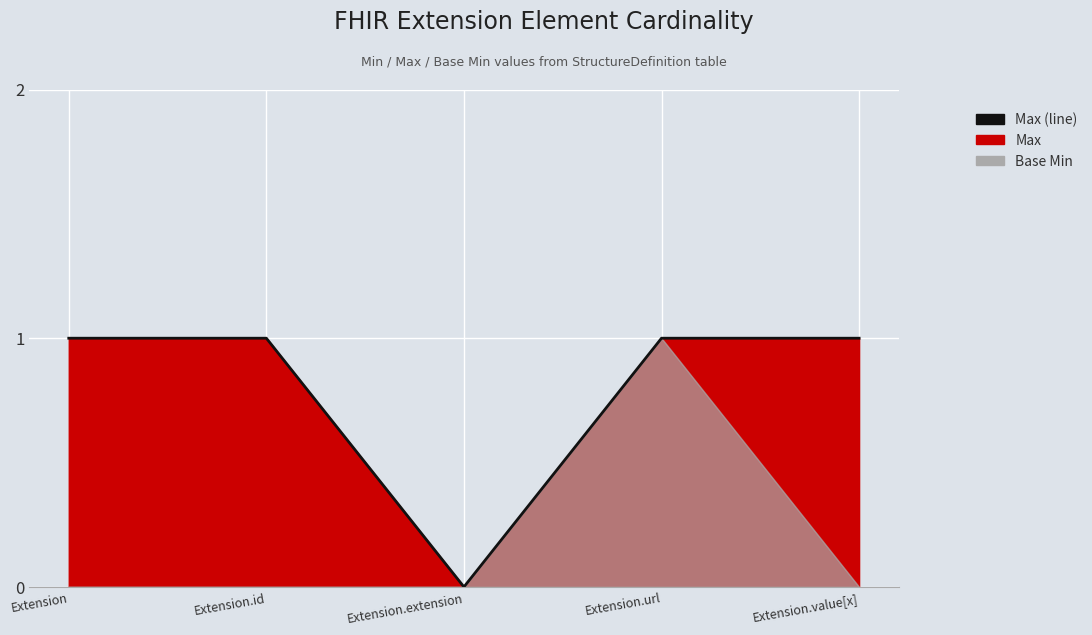

How many values are below 1?

1